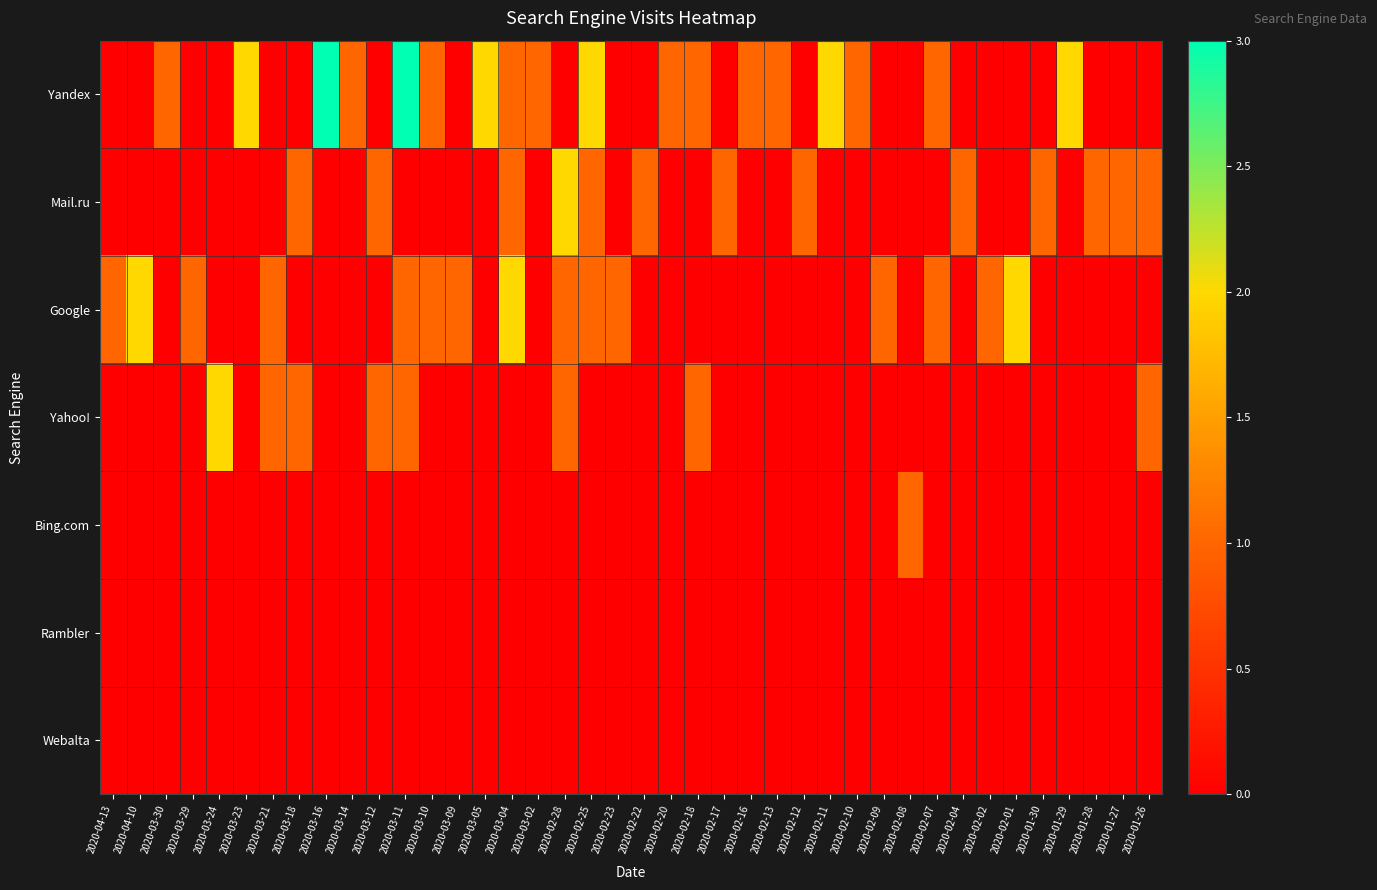

Which has a higher value, 2020-03-04 or 2020-03-02?

2020-03-04